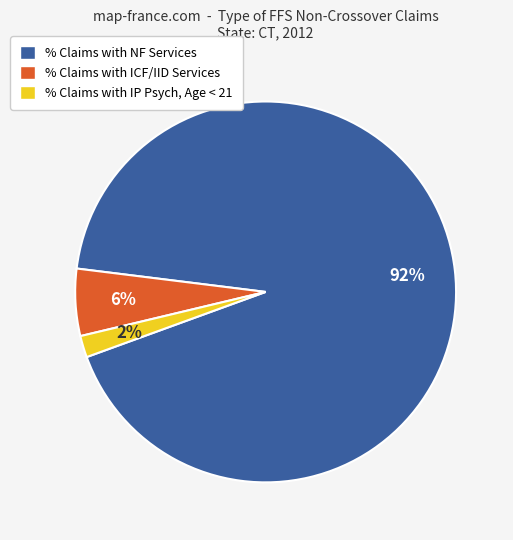

To the nearest percent, what is the average slice percentage?

33%